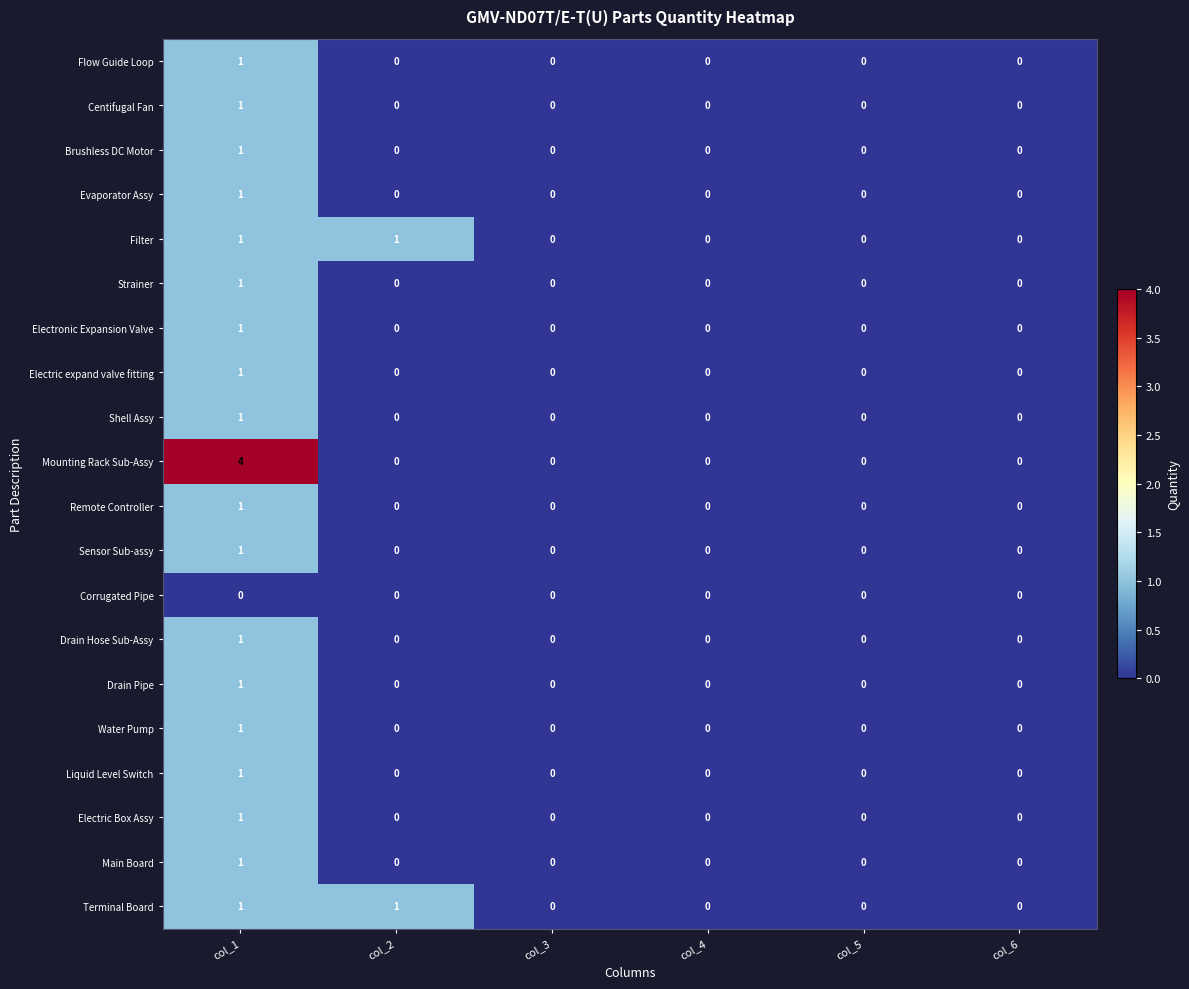

How many categories are shown in the chart?

6